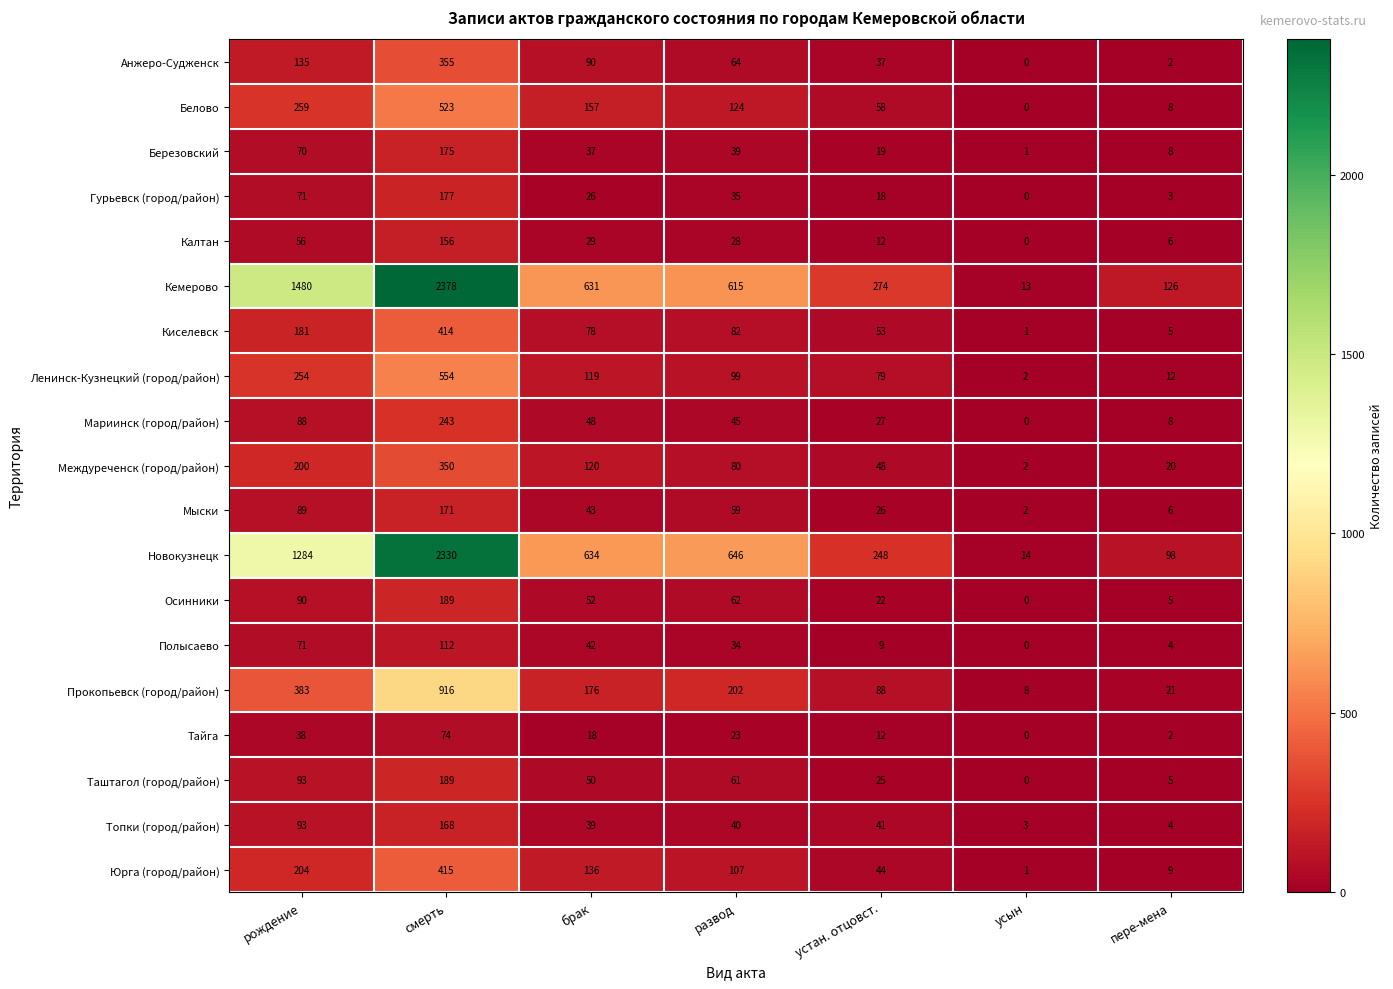

What is the total value across all series at смерть?

9889